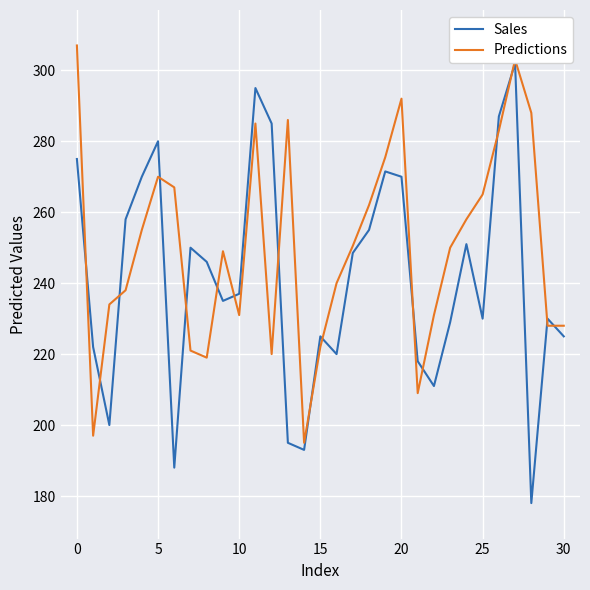

Which series has the largest range (max minus min)?

Sales